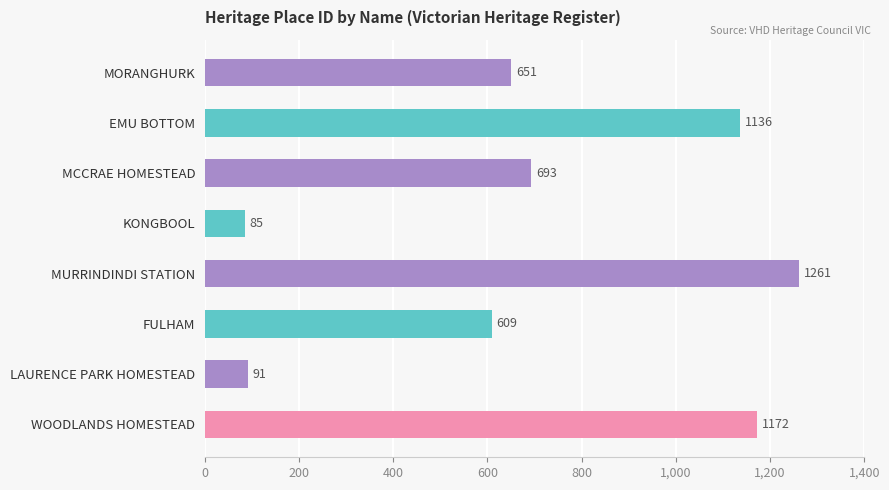

What is the approximate value at LAURENCE PARK HOMESTEAD, to the nearest 100?

100